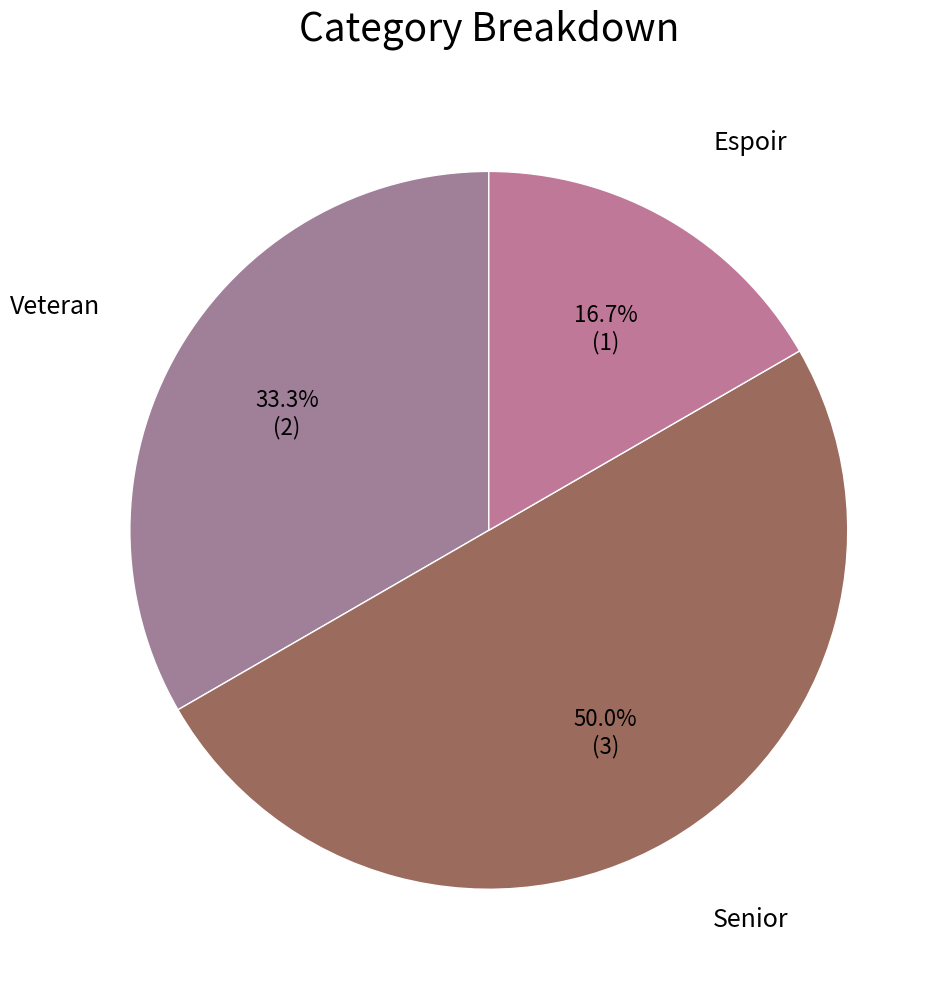

Rank the categories by value from lowest to highest.

Espoir, Veteran, Senior